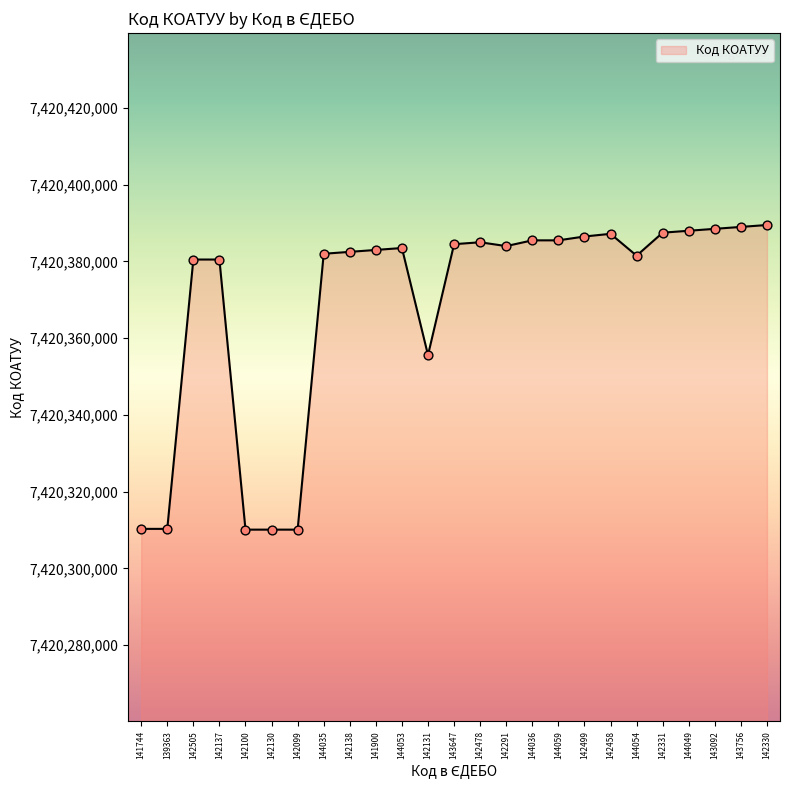

Approximately how many times larger is the value at 139363 compared to 142100?

1.0